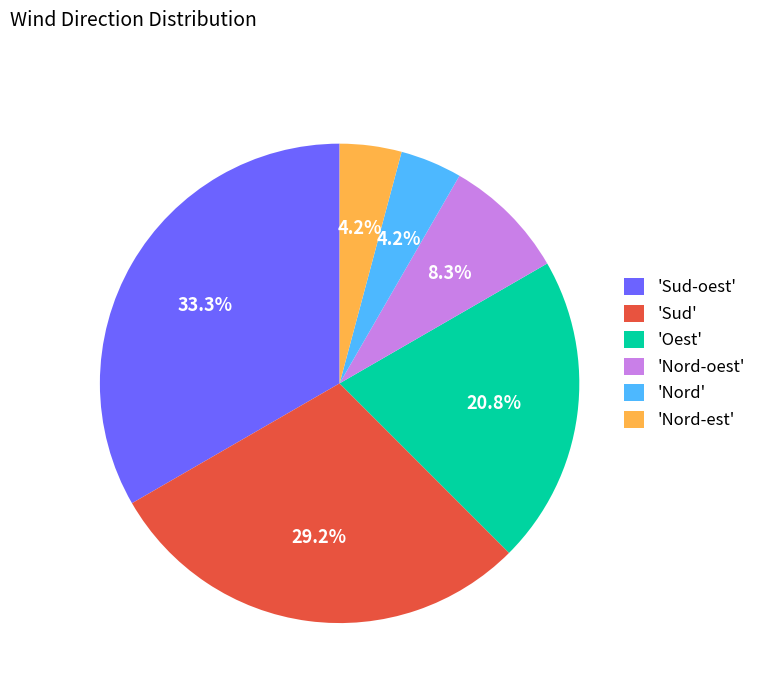

Approximately how many times larger is the value at 'Nord-est' compared to 'Nord-oest'?

0.5